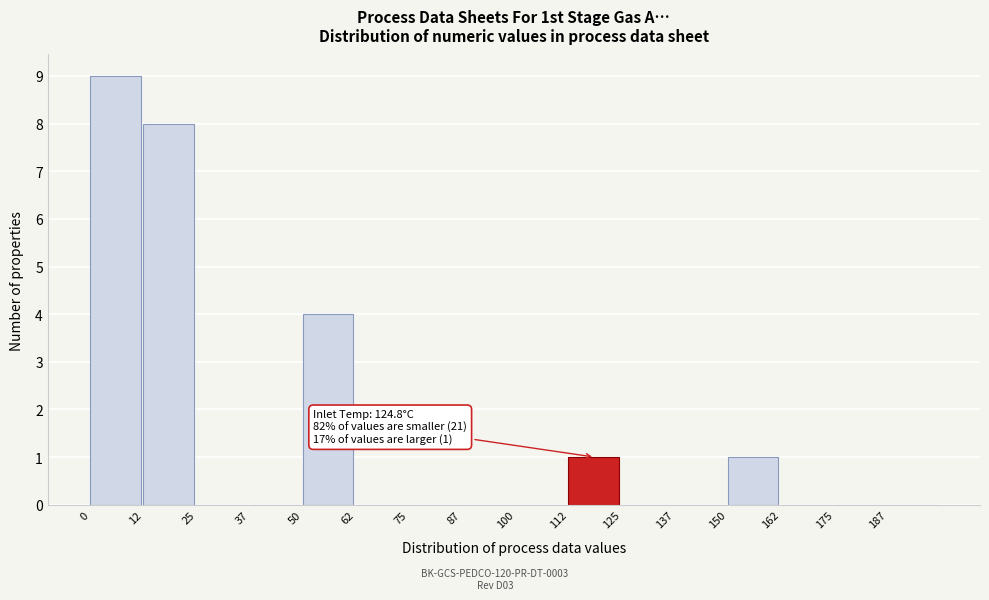

Which range on the x-axis has the tallest bar?

0.0 to 12.5